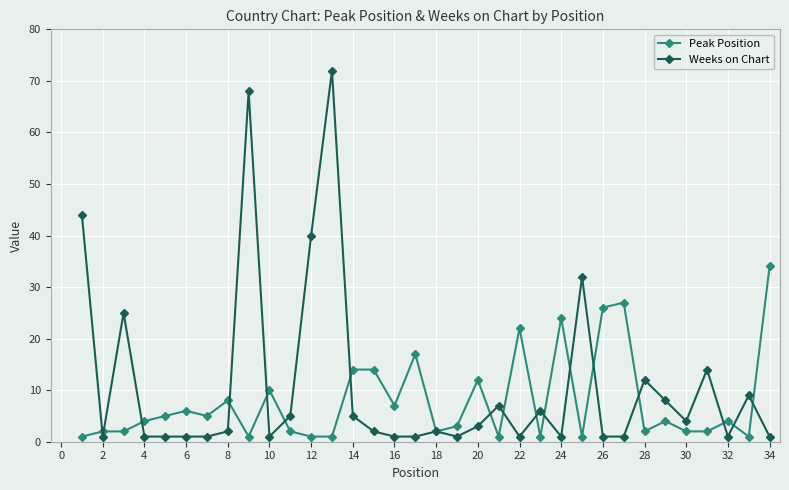

What is the maximum value for Weeks on Chart?

72